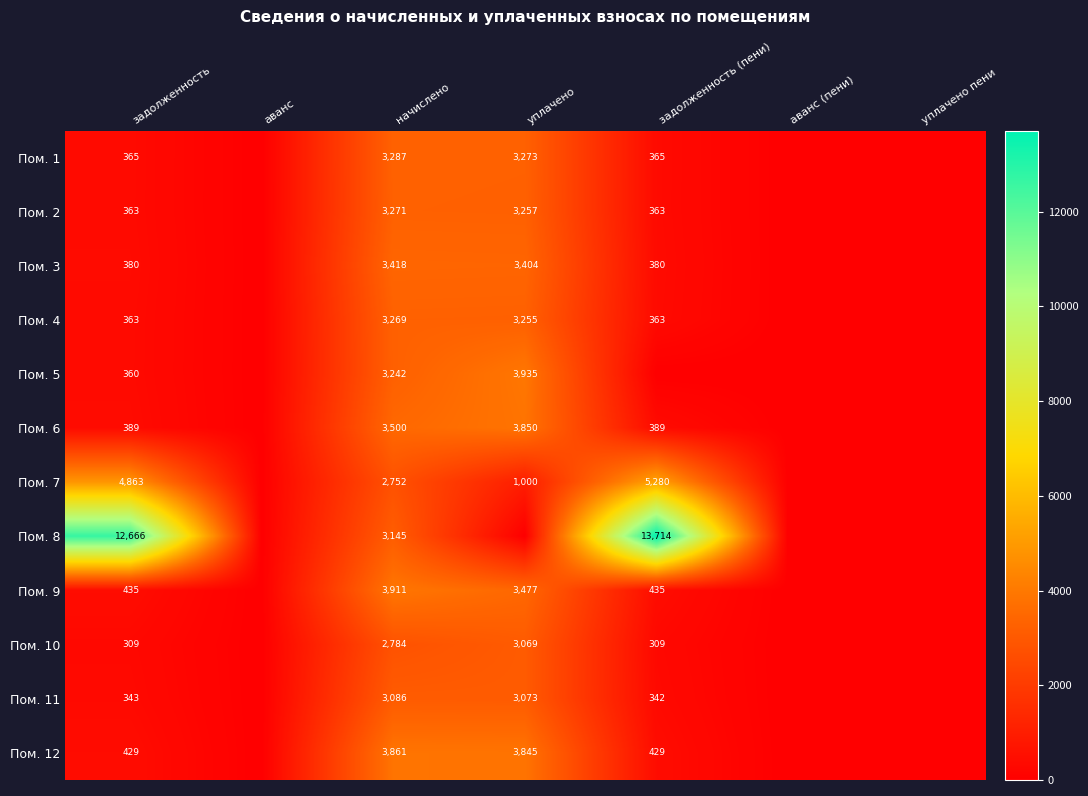

What is the difference between the Пом. 6 values at начислено and задолженность (пени)?

3111